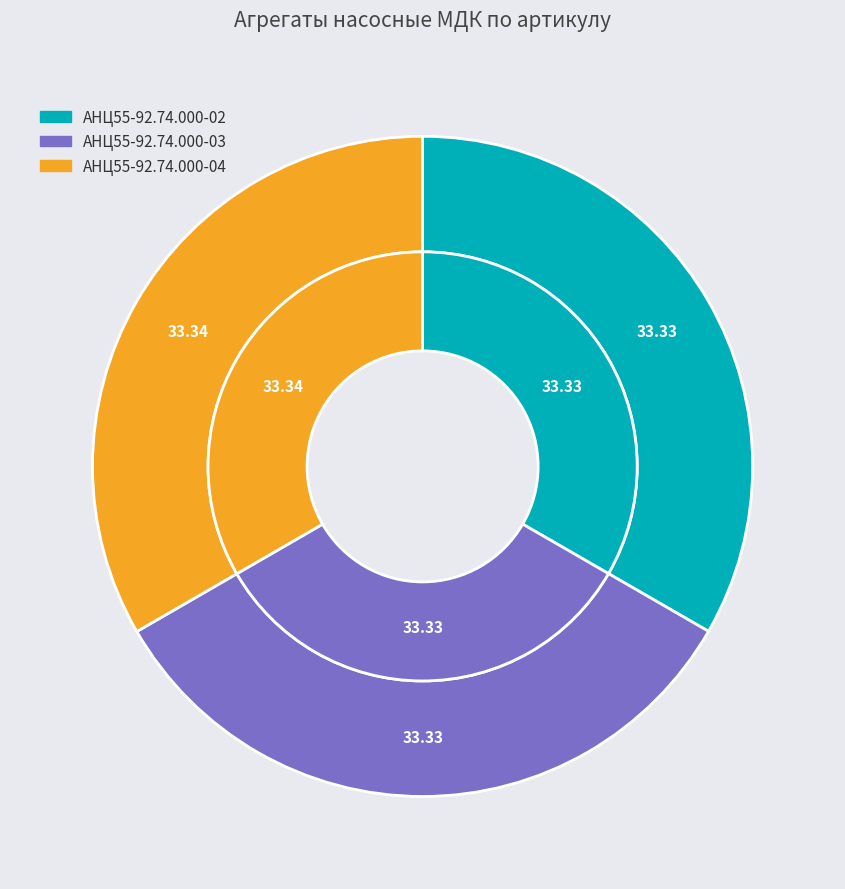

Which slice is the largest?

АНЦ55-92.74.000-04